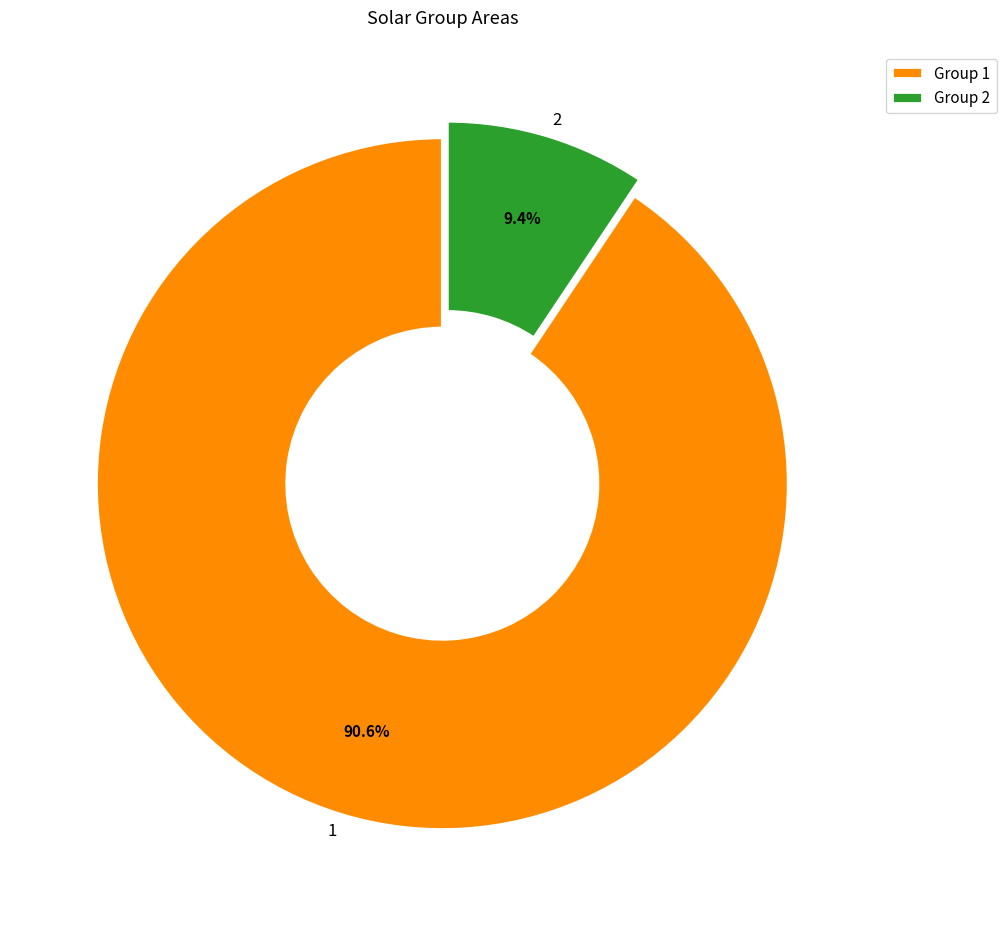

Is the sum of 1 and 2 greater than half?

Yes